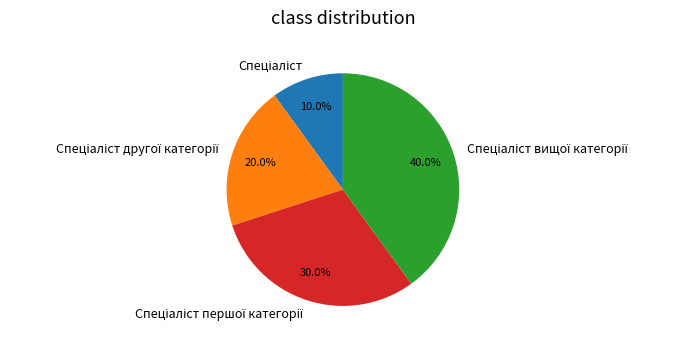

Is there any slice that represents more than half of the pie?

No